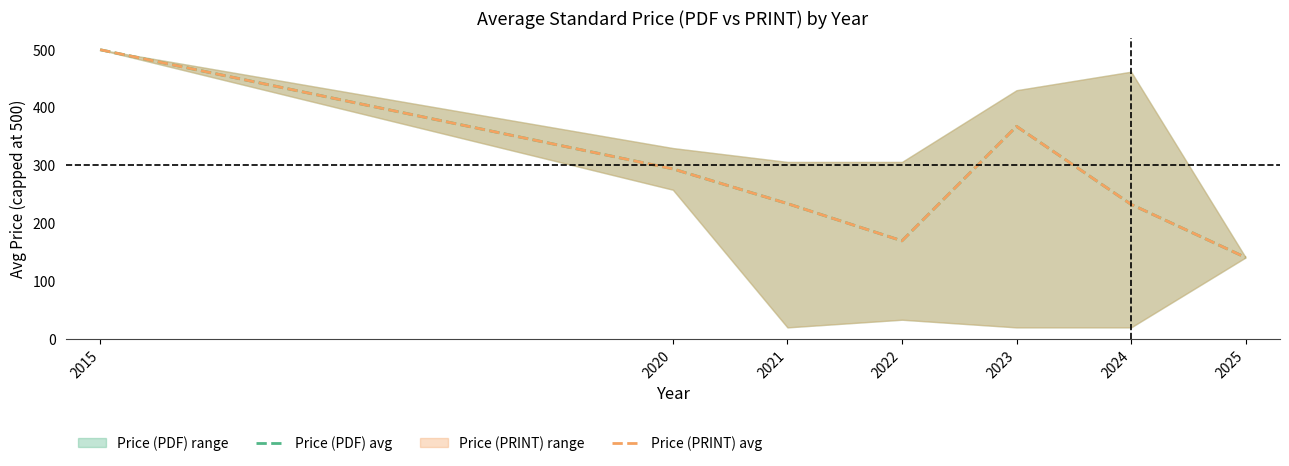

Which has a higher value, 2015 or 2022?

2015